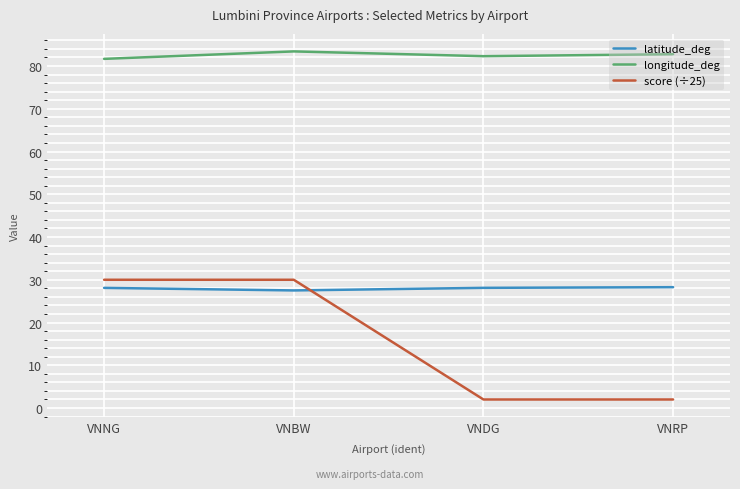

List the series in order of their overall mean, lowest first.

score (÷25), latitude_deg, longitude_deg